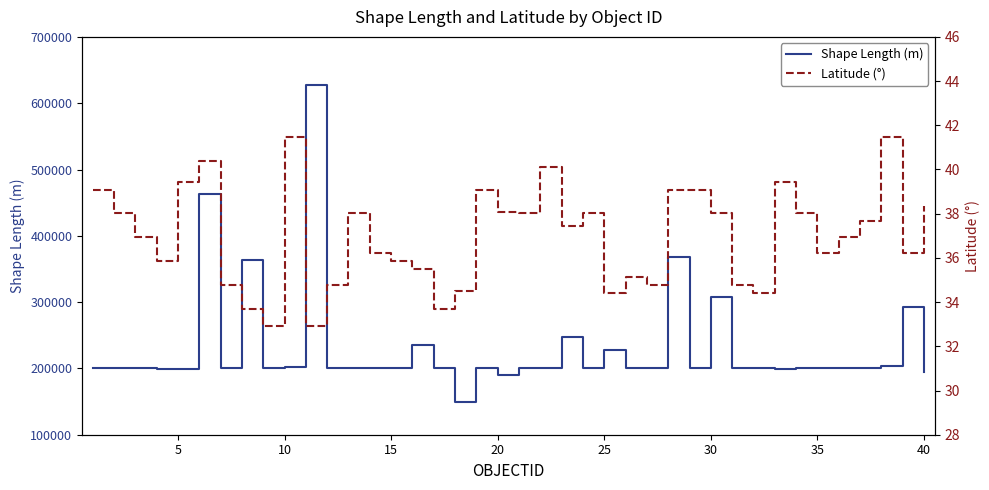

What is the average value of the Latitude (°) series?

37.0